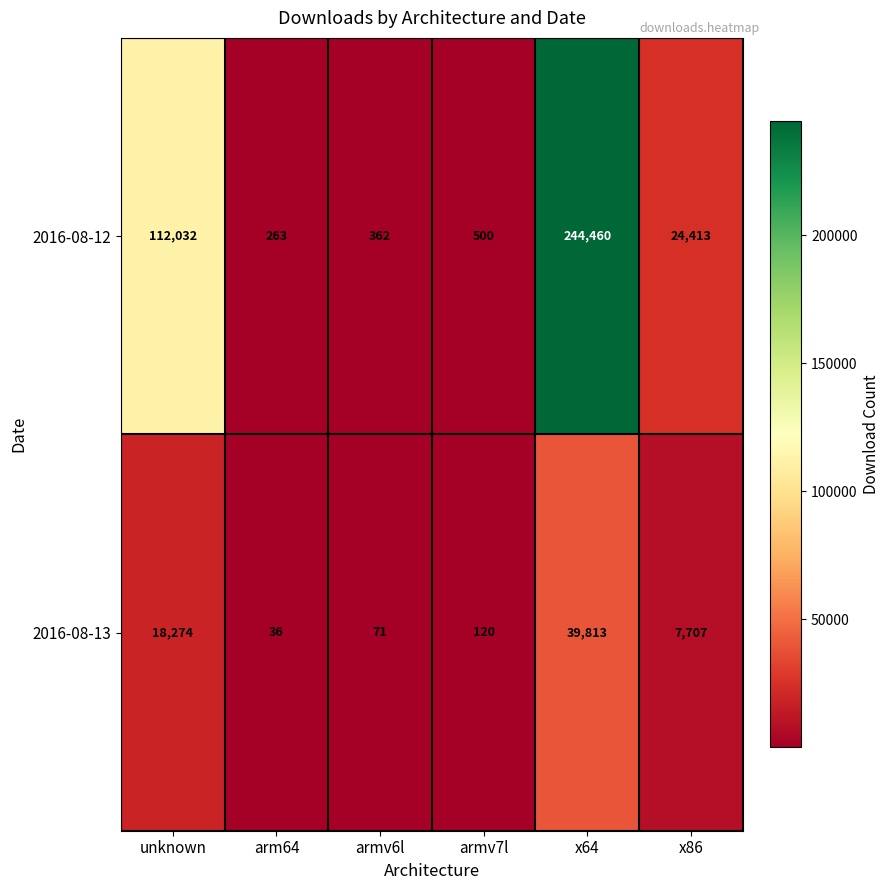

At how many categories does at least one series exceed 224635?

1